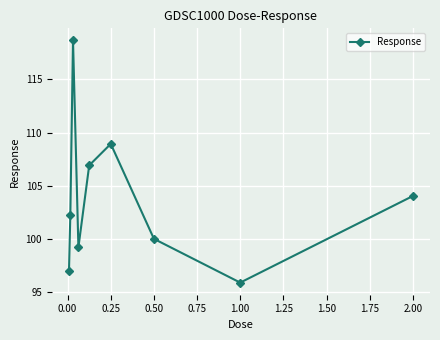

What is the maximum value shown in the chart?

118.6